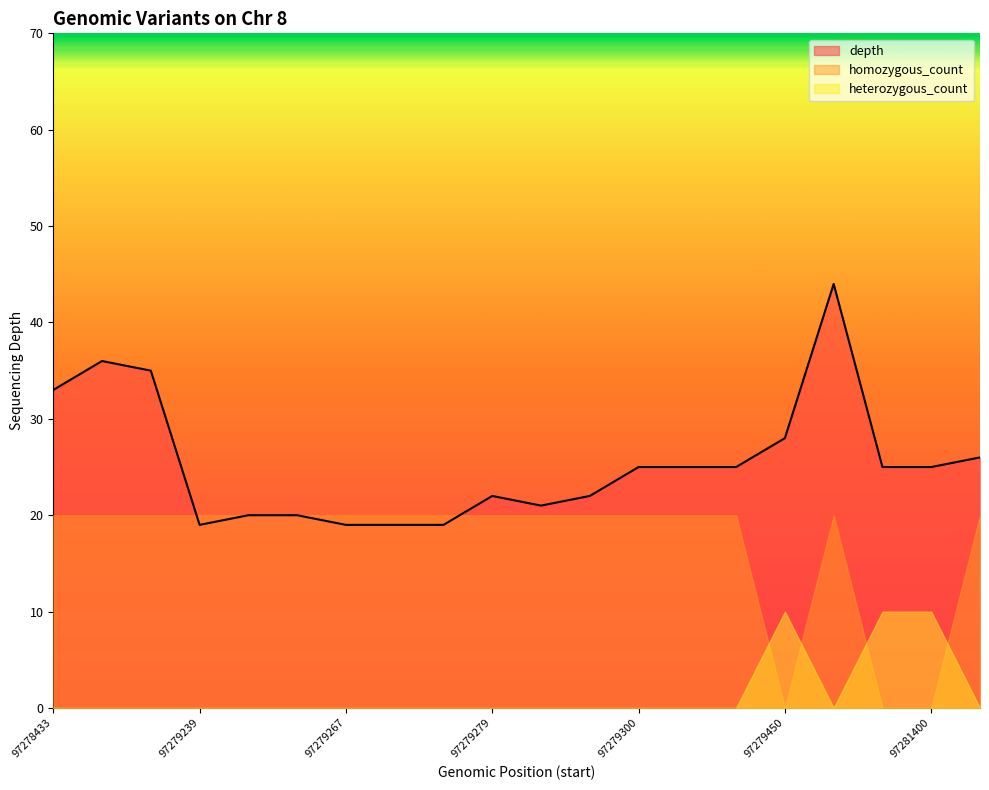

What are all the series names shown in the legend?

depth, homozygous_count, heterozygous_count